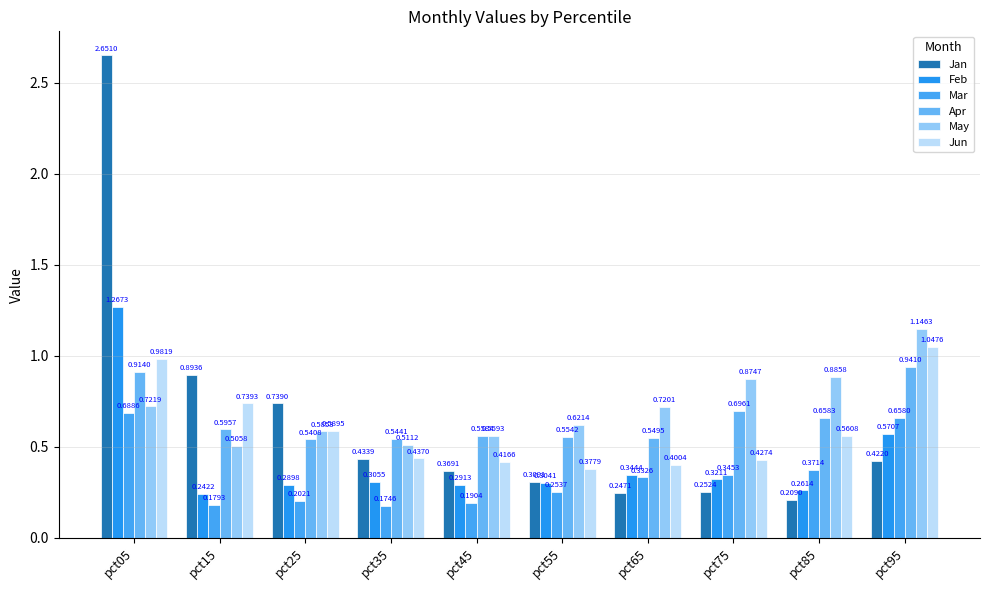

Reading left to right, extract all data points from this chart.

Jan: pct05=2.7	pct15=0.9	pct25=0.7	pct35=0.4	pct45=0.4	pct55=0.3	pct65=0.2	pct75=0.3	pct85=0.2	pct95=0.4
Feb: pct05=1.3	pct15=0.2	pct25=0.3	pct35=0.3	pct45=0.3	pct55=0.3	pct65=0.3	pct75=0.3	pct85=0.3	pct95=0.6
Mar: pct05=0.7	pct15=0.2	pct25=0.2	pct35=0.2	pct45=0.2	pct55=0.3	pct65=0.3	pct75=0.3	pct85=0.4	pct95=0.7
Apr: pct05=0.9	pct15=0.6	pct25=0.5	pct35=0.5	pct45=0.6	pct55=0.6	pct65=0.5	pct75=0.7	pct85=0.7	pct95=0.9
May: pct05=0.7	pct15=0.5	pct25=0.6	pct35=0.5	pct45=0.6	pct55=0.6	pct65=0.7	pct75=0.9	pct85=0.9	pct95=1.1
Jun: pct05=1.0	pct15=0.7	pct25=0.6	pct35=0.4	pct45=0.4	pct55=0.4	pct65=0.4	pct75=0.4	pct85=0.6	pct95=1.0